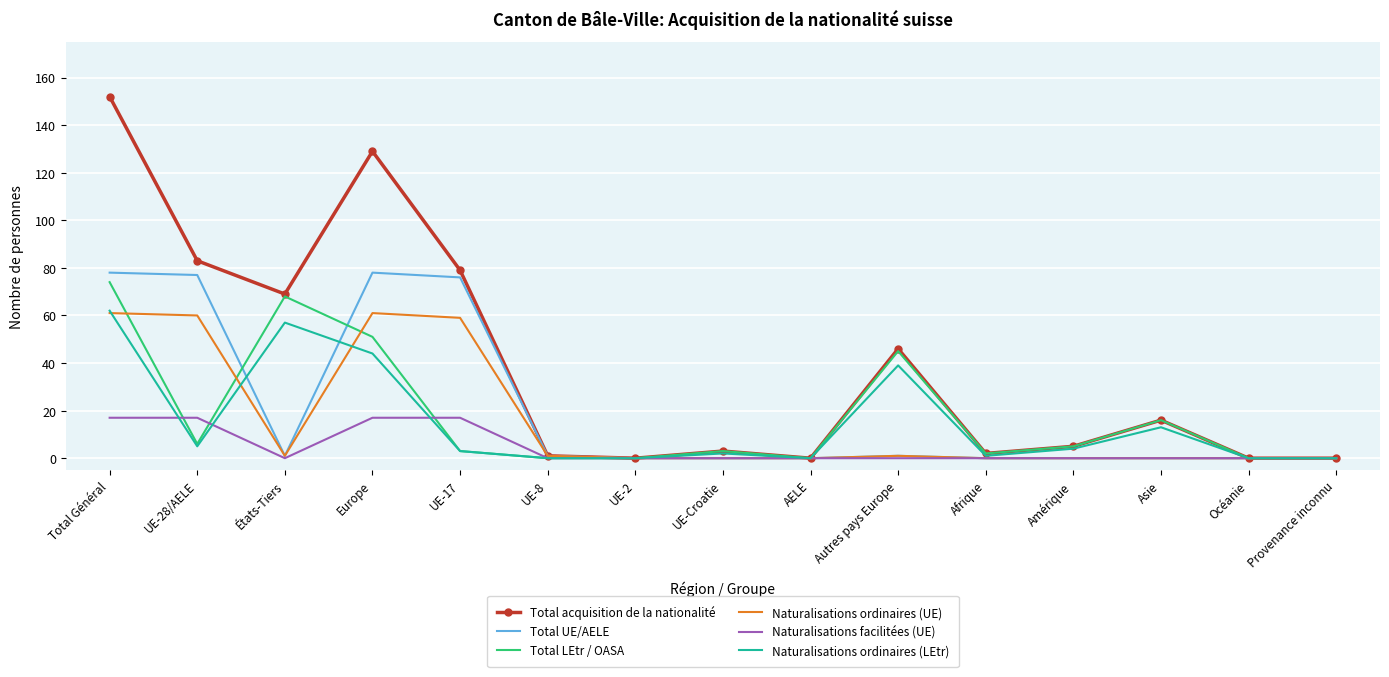

Between Total Général and Amérique, which series saw the biggest shift?

Total acquisition de la nationalité